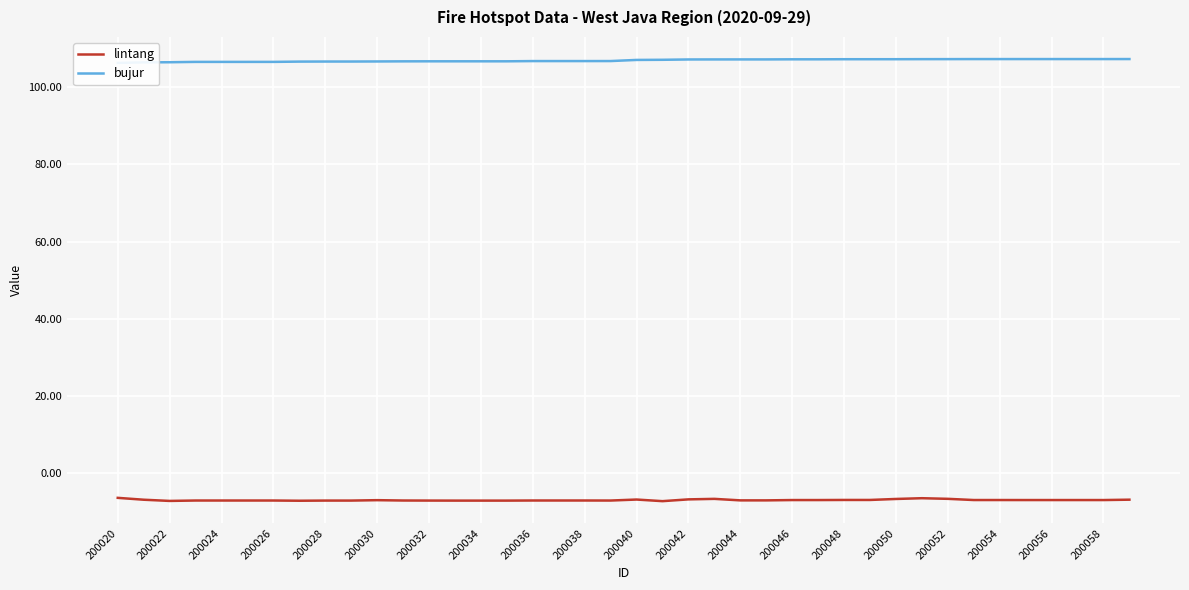

True or false: lintang and bujur intersect in this chart.

False